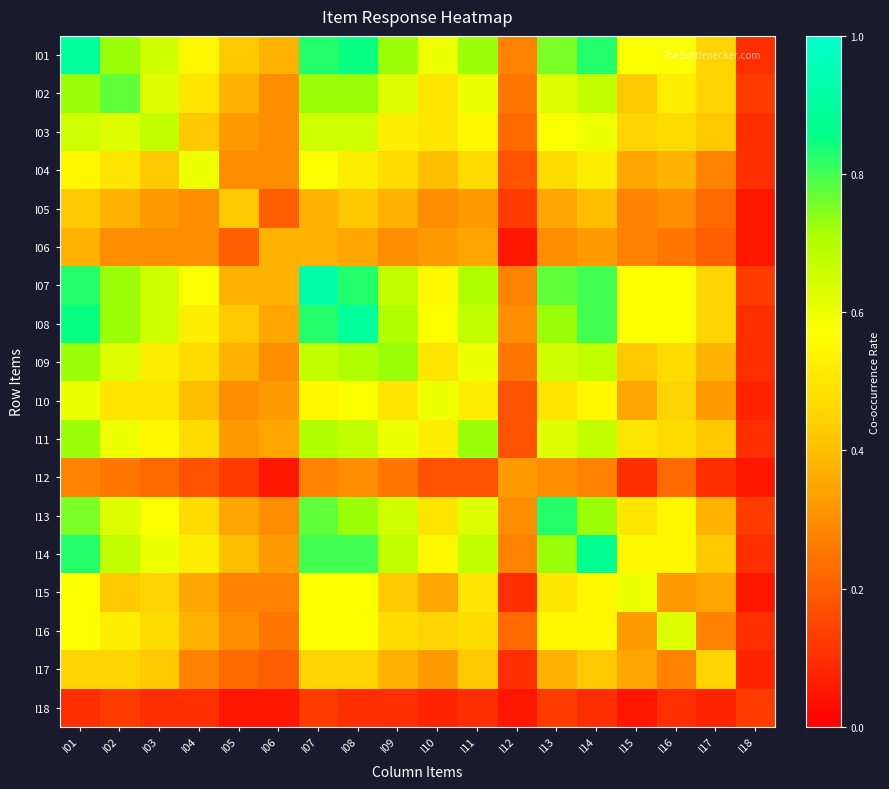

Reading right to left, extract all data points from this chart.

I01: I18=0.1	I17=0.5	I16=0.6	I15=0.6	I14=0.8	I13=0.8	I12=0.3	I11=0.7	I10=0.6	I09=0.7	I08=0.8	I07=0.8	I06=0.4	I05=0.4	I04=0.6	I03=0.7	I02=0.7	I01=0.9
I02: I18=0.1	I17=0.5	I16=0.5	I15=0.4	I14=0.7	I13=0.6	I12=0.2	I11=0.6	I10=0.5	I09=0.6	I08=0.7	I07=0.7	I06=0.3	I05=0.4	I04=0.5	I03=0.6	I02=0.8	I01=0.7
I03: I18=0.1	I17=0.4	I16=0.5	I15=0.5	I14=0.6	I13=0.6	I12=0.2	I11=0.6	I10=0.5	I09=0.5	I08=0.7	I07=0.7	I06=0.3	I05=0.3	I04=0.4	I03=0.7	I02=0.6	I01=0.7
I04: I18=0.1	I17=0.3	I16=0.4	I15=0.3	I14=0.5	I13=0.5	I12=0.2	I11=0.5	I10=0.4	I09=0.5	I08=0.5	I07=0.6	I06=0.3	I05=0.3	I04=0.6	I03=0.4	I02=0.5	I01=0.6
I05: I18=0.1	I17=0.2	I16=0.3	I15=0.3	I14=0.4	I13=0.3	I12=0.1	I11=0.3	I10=0.3	I09=0.4	I08=0.4	I07=0.4	I06=0.2	I05=0.4	I04=0.3	I03=0.3	I02=0.4	I01=0.4
I06: I18=0.1	I17=0.2	I16=0.2	I15=0.3	I14=0.3	I13=0.3	I12=0.1	I11=0.3	I10=0.3	I09=0.3	I08=0.3	I07=0.4	I06=0.4	I05=0.2	I04=0.3	I03=0.3	I02=0.3	I01=0.4
I07: I18=0.1	I17=0.5	I16=0.6	I15=0.6	I14=0.8	I13=0.8	I12=0.3	I11=0.7	I10=0.6	I09=0.7	I08=0.8	I07=0.9	I06=0.4	I05=0.4	I04=0.6	I03=0.7	I02=0.7	I01=0.8
I08: I18=0.1	I17=0.5	I16=0.6	I15=0.6	I14=0.8	I13=0.7	I12=0.3	I11=0.7	I10=0.6	I09=0.7	I08=0.9	I07=0.8	I06=0.3	I05=0.4	I04=0.5	I03=0.7	I02=0.7	I01=0.8
I09: I18=0.1	I17=0.4	I16=0.5	I15=0.4	I14=0.7	I13=0.7	I12=0.2	I11=0.6	I10=0.5	I09=0.7	I08=0.7	I07=0.7	I06=0.3	I05=0.4	I04=0.5	I03=0.5	I02=0.6	I01=0.7
I10: I18=0.1	I17=0.3	I16=0.5	I15=0.3	I14=0.6	I13=0.5	I12=0.2	I11=0.5	I10=0.6	I09=0.5	I08=0.6	I07=0.6	I06=0.3	I05=0.3	I04=0.4	I03=0.5	I02=0.5	I01=0.6
I11: I18=0.1	I17=0.4	I16=0.5	I15=0.5	I14=0.7	I13=0.6	I12=0.2	I11=0.7	I10=0.5	I09=0.6	I08=0.7	I07=0.7	I06=0.3	I05=0.3	I04=0.5	I03=0.6	I02=0.6	I01=0.7
I12: I18=0.1	I17=0.1	I16=0.2	I15=0.1	I14=0.3	I13=0.3	I12=0.3	I11=0.2	I10=0.2	I09=0.2	I08=0.3	I07=0.3	I06=0.1	I05=0.1	I04=0.2	I03=0.2	I02=0.2	I01=0.3
I13: I18=0.1	I17=0.4	I16=0.6	I15=0.5	I14=0.7	I13=0.8	I12=0.3	I11=0.6	I10=0.5	I09=0.7	I08=0.7	I07=0.8	I06=0.3	I05=0.3	I04=0.5	I03=0.6	I02=0.6	I01=0.8
I14: I18=0.1	I17=0.4	I16=0.6	I15=0.6	I14=0.9	I13=0.7	I12=0.3	I11=0.7	I10=0.6	I09=0.7	I08=0.8	I07=0.8	I06=0.3	I05=0.4	I04=0.5	I03=0.6	I02=0.7	I01=0.8
I15: I18=0.1	I17=0.3	I16=0.3	I15=0.6	I14=0.6	I13=0.5	I12=0.1	I11=0.5	I10=0.3	I09=0.4	I08=0.6	I07=0.6	I06=0.3	I05=0.3	I04=0.3	I03=0.5	I02=0.4	I01=0.6
I16: I18=0.1	I17=0.3	I16=0.6	I15=0.3	I14=0.6	I13=0.6	I12=0.2	I11=0.5	I10=0.5	I09=0.5	I08=0.6	I07=0.6	I06=0.2	I05=0.3	I04=0.4	I03=0.5	I02=0.5	I01=0.6
I17: I18=0.1	I17=0.5	I16=0.3	I15=0.3	I14=0.4	I13=0.4	I12=0.1	I11=0.4	I10=0.3	I09=0.4	I08=0.5	I07=0.5	I06=0.2	I05=0.2	I04=0.3	I03=0.4	I02=0.5	I01=0.5
I18: I18=0.1	I17=0.1	I16=0.1	I15=0.1	I14=0.1	I13=0.1	I12=0.1	I11=0.1	I10=0.1	I09=0.1	I08=0.1	I07=0.1	I06=0.1	I05=0.1	I04=0.1	I03=0.1	I02=0.1	I01=0.1